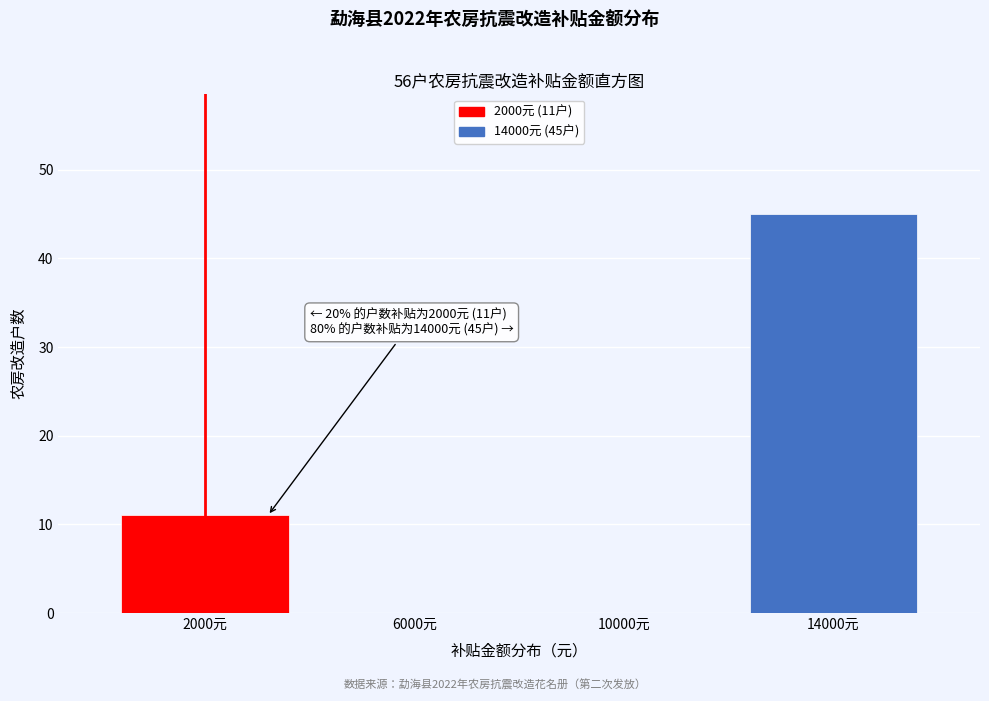

Reading left to right, extract all data points from this chart.

2000元=11	6000元=0	10000元=0	14000元=45